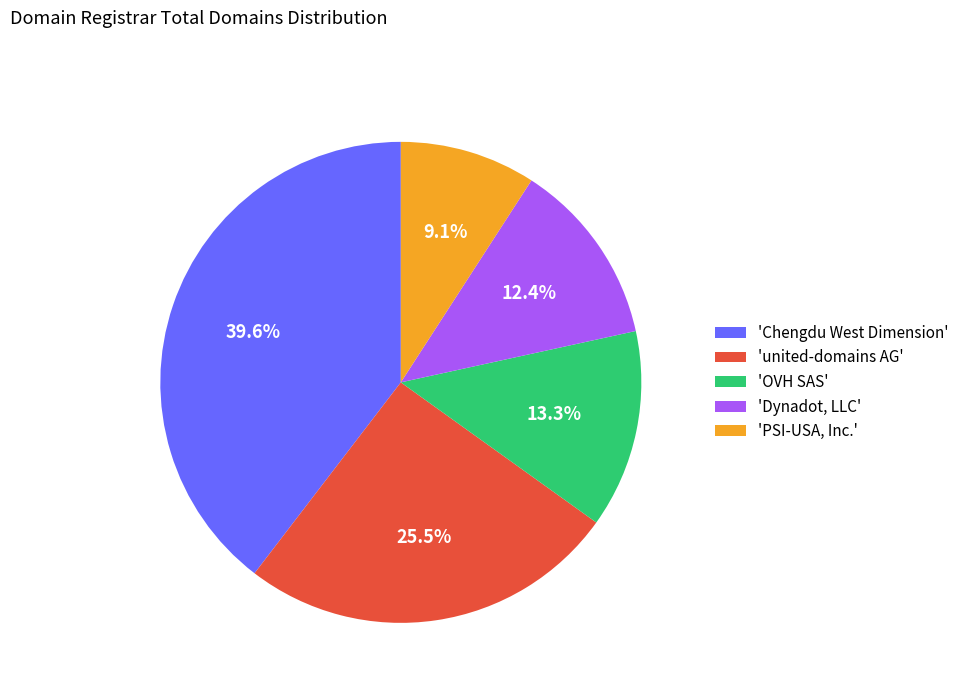

Is there a majority slice in this chart?

No